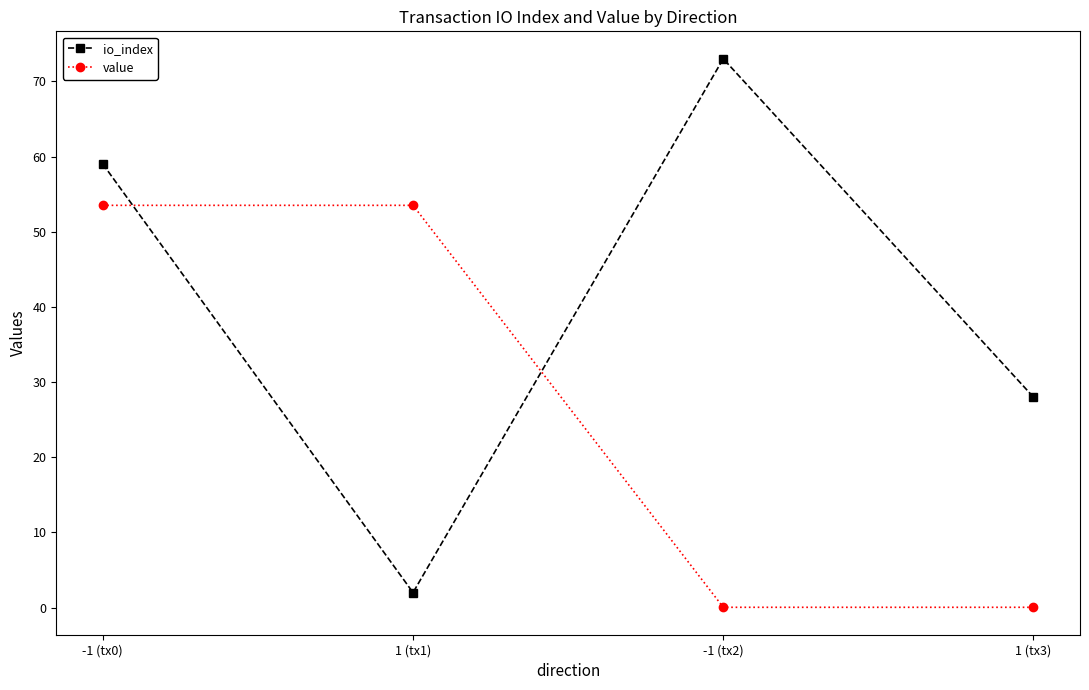

What is the total value across all series at -1 (tx2)?

73.0